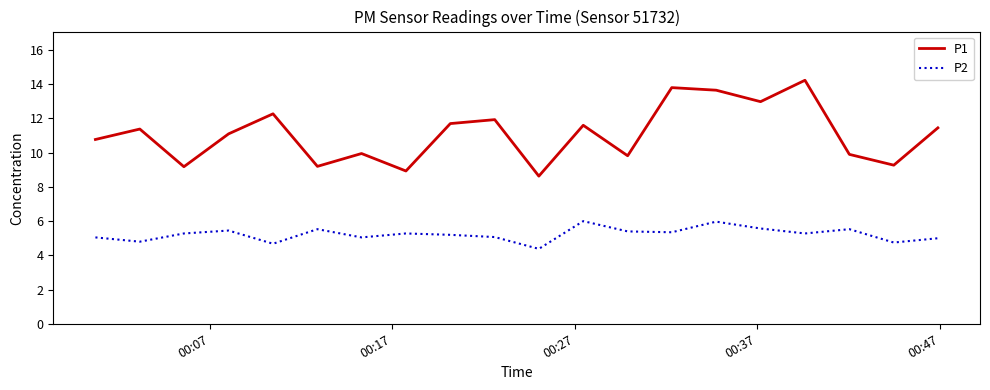

List the series in order of their overall mean, lowest first.

P2, P1